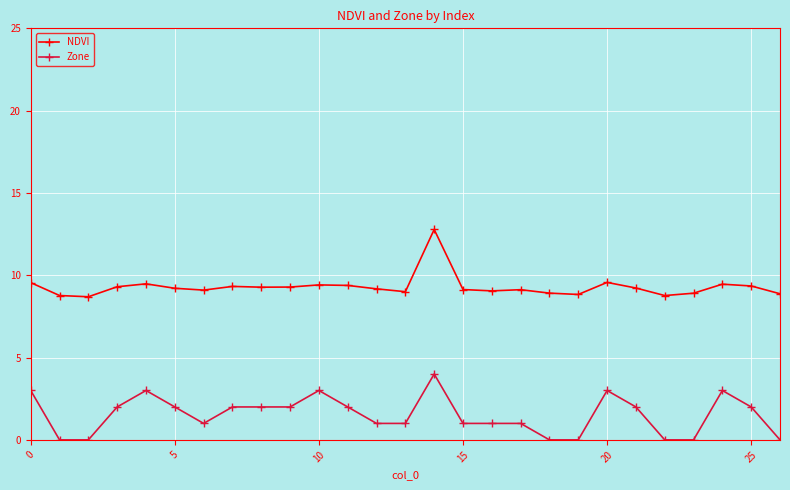

Which series has the largest total across all categories?

NDVI